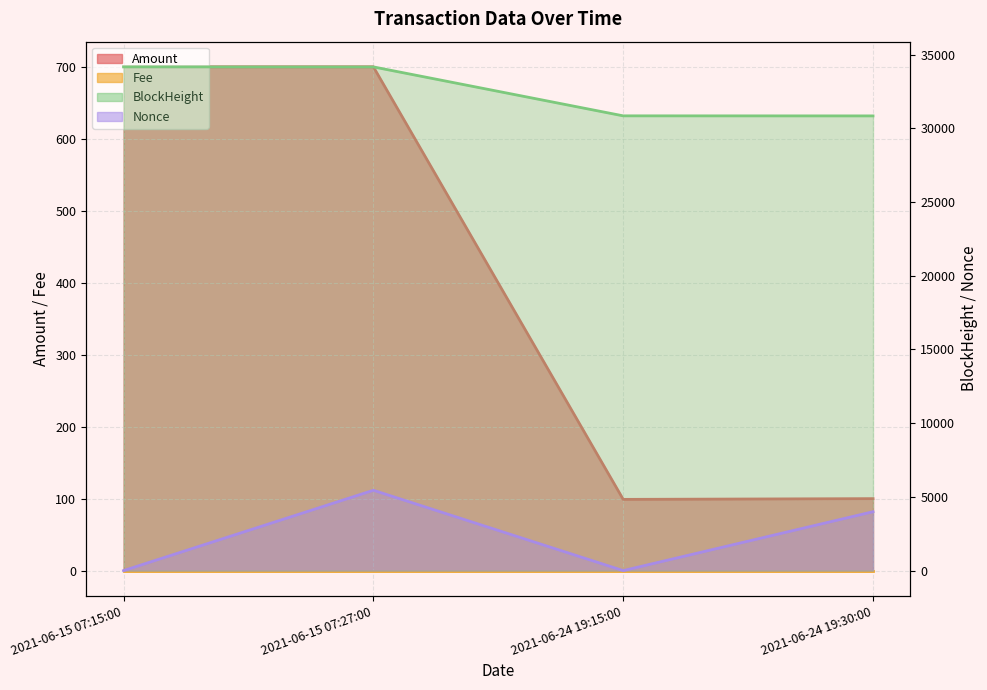

True or false: BlockHeight has a value of 8071.6 at 2021-06-24 19:15:00.

False